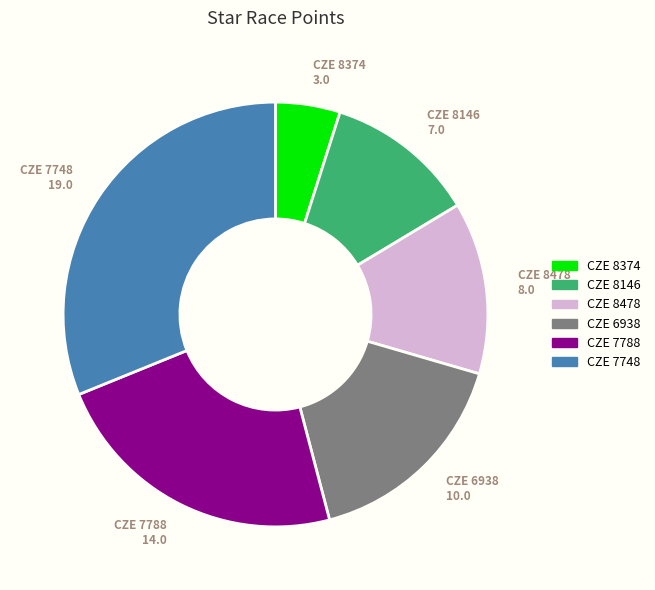

Which category has the smallest portion of the pie?

CZE 8374